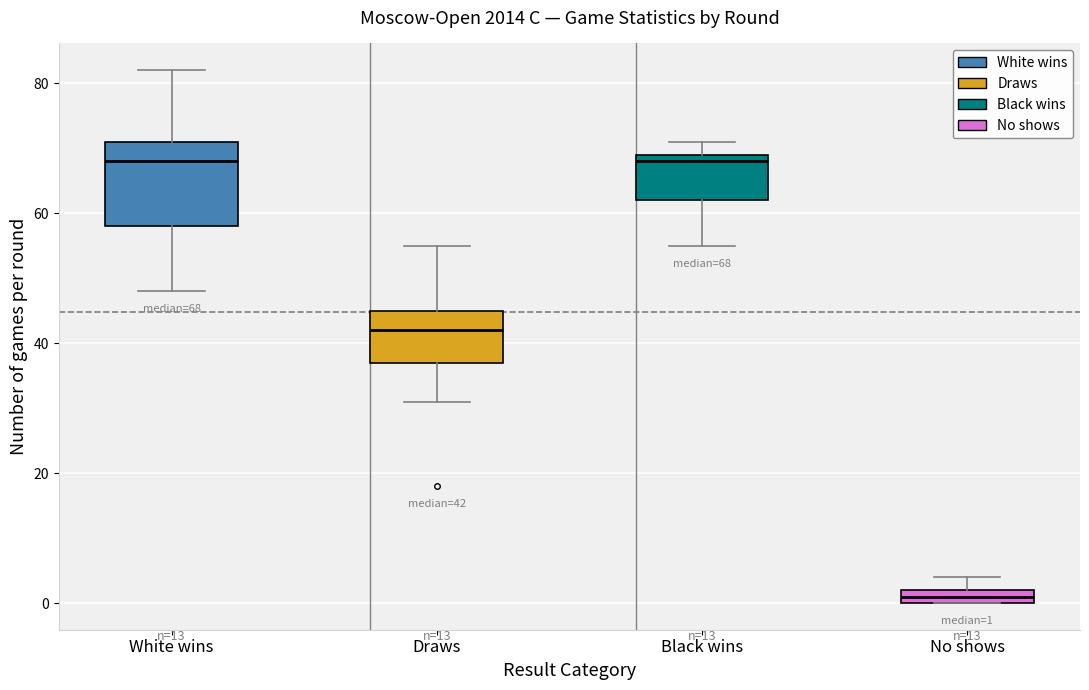

Which box is the tallest, from its lower edge to its upper edge?

White wins